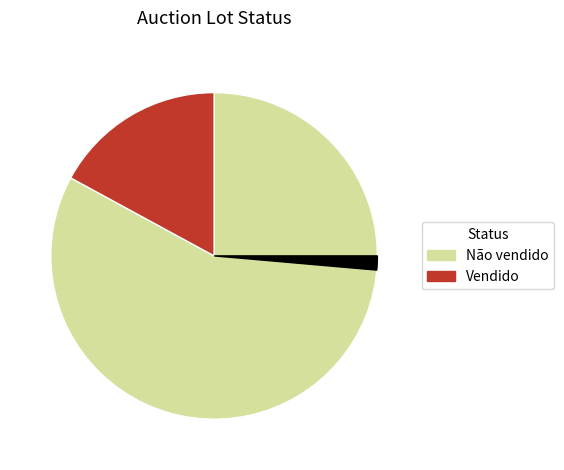

Is there any slice that represents more than half of the pie?

Yes